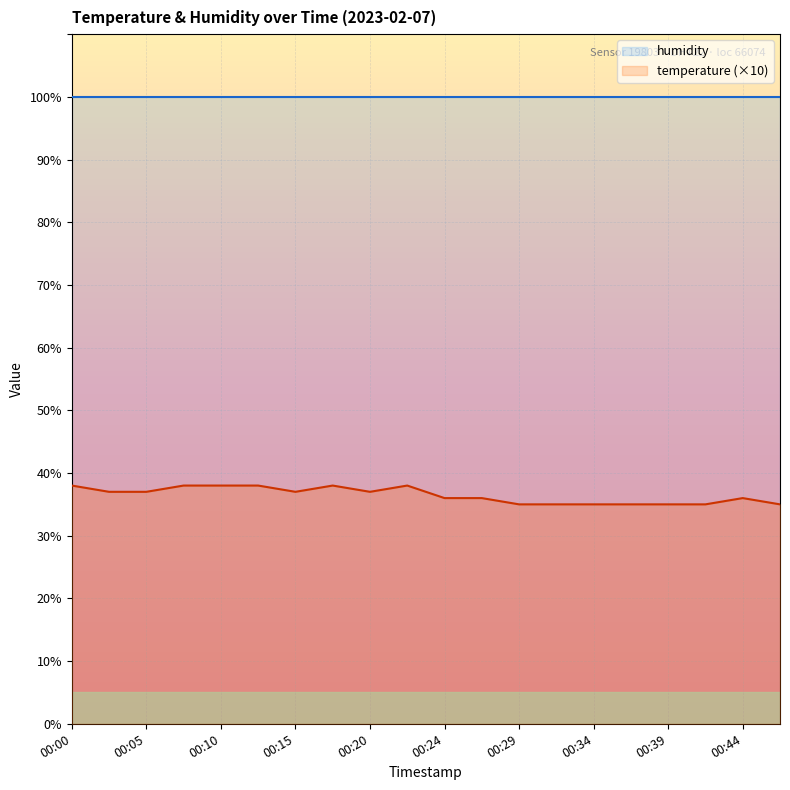

How many interior local valleys does the temperature (×10) series have?

2